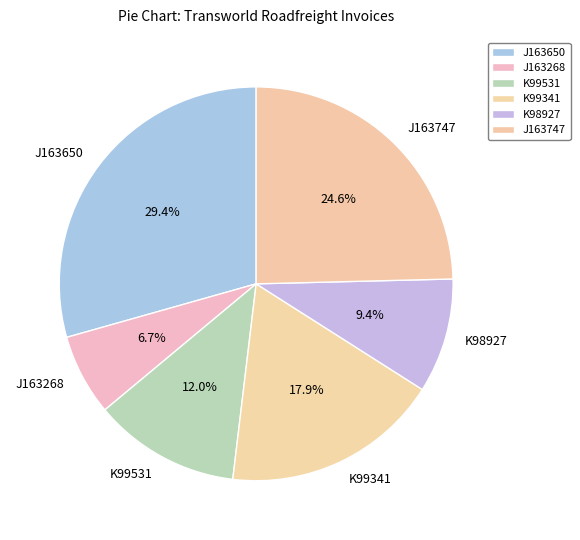

Does any single category account for the majority?

No